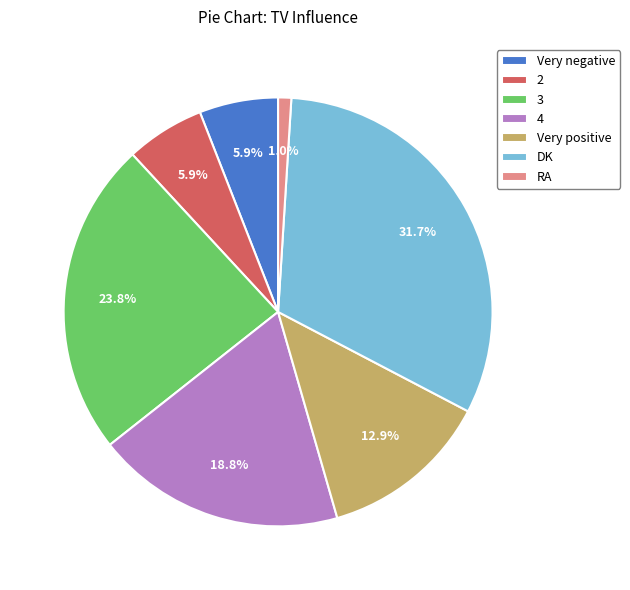

Which category has the smallest portion of the pie?

RA